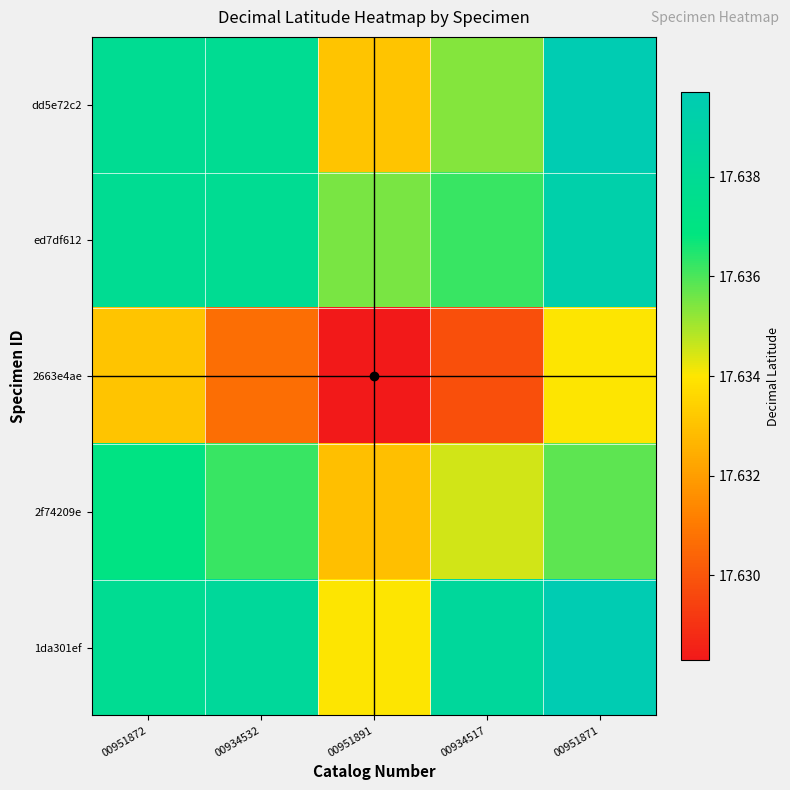

At how many categories does at least one series exceed 17?

5